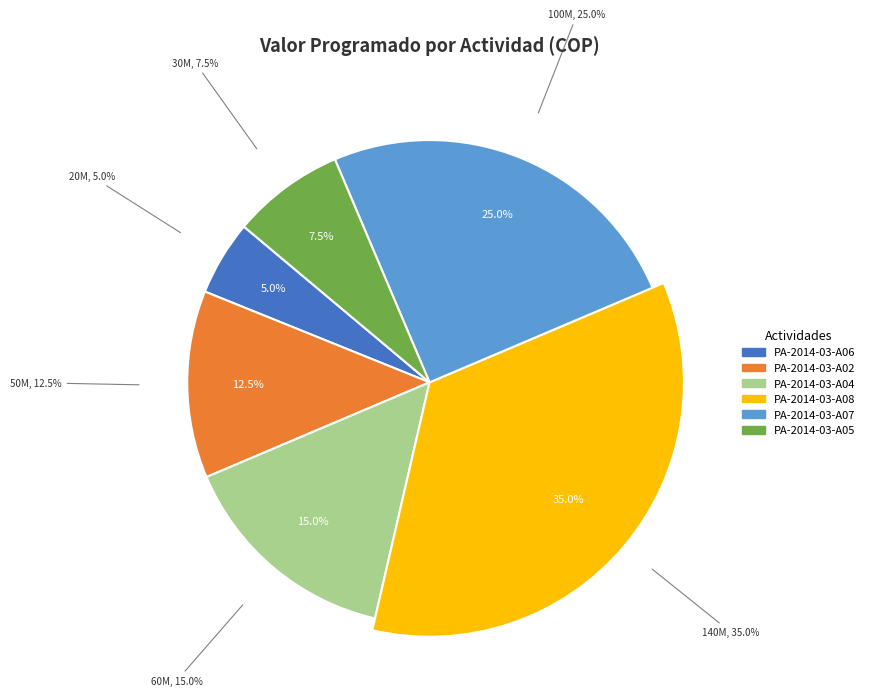

To the nearest percent, what percentage of the pie is PA-2014-03-A07?

25%